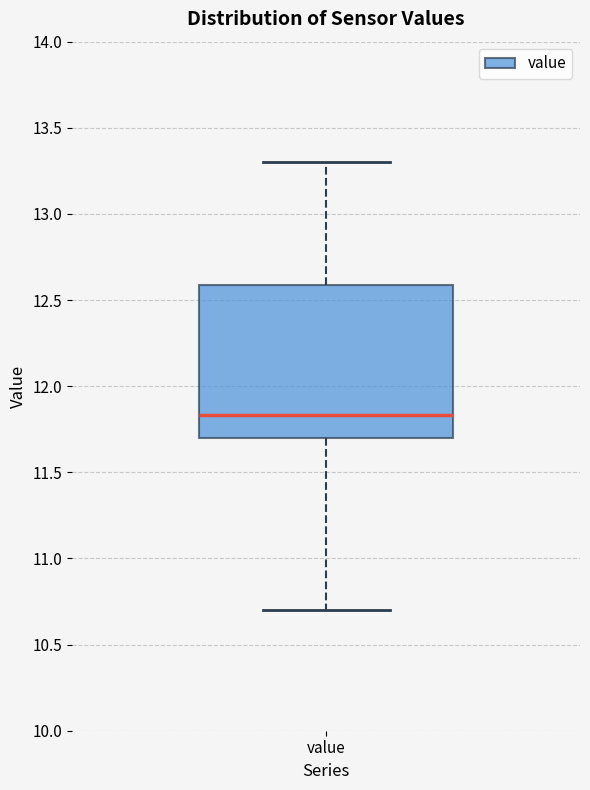

Read this box plot against the y-axis: the position of the median line, the range covered by the box, and the ends of both whiskers. The values are not printed on the chart, so give them approximately, as read against the axis.

median 11.85, box 11.70 to 12.60, whiskers 10.70 to 13.30